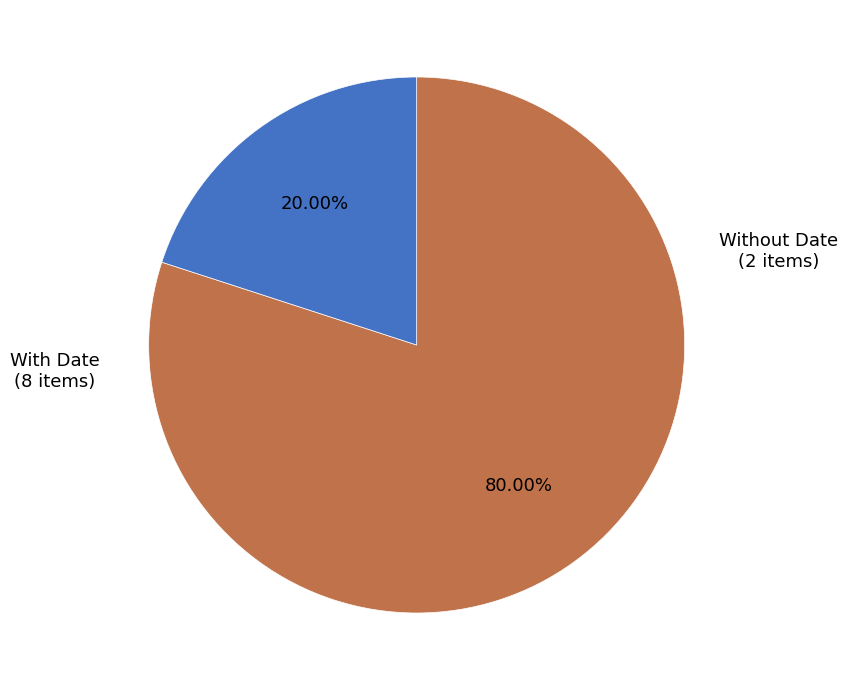

Does any single category account for the majority?

Yes